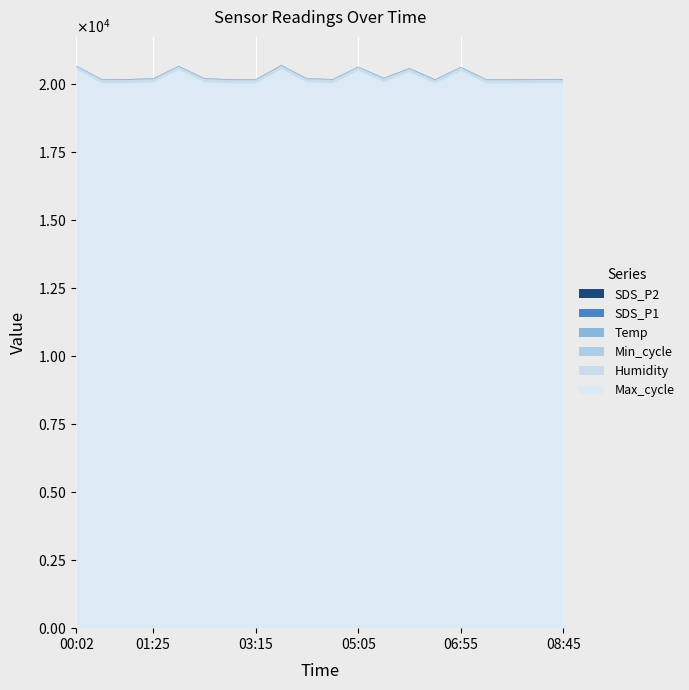

Reading left to right, what are all the values shown in this chart?

SDS_P1: 2.9	5.2	7.7	6.5	4.0	5.4	7.3	6.2	8.4	5.8	6.1	5.6	7.1	8.1	7.5	6.2	5.2	6.2	4.8	5.5
SDS_P2: 1.6	2.1	2.9	2.7	3.1	2.6	1.9	2.4	3.4	2.2	2.2	1.6	2.0	2.5	2.6	2.5	2.6	2.4	2.4	2.5
Temp: 11.9	11.9	11.9	11.9	11.9	11.8	12.0	11.9	11.6	11.9	11.9	11.9	11.9	11.7	11.9	11.9	11.8	11.9	11.8	11.9
Humidity: 99.9	99.9	99.9	99.9	99.9	99.9	99.9	99.9	99.9	99.9	99.9	99.9	99.9	99.9	99.9	99.9	99.9	99.9	99.9	99.9
Min_cycle: 28.0	28.0	28.0	28.0	28.0	28.0	28.0	28.0	28.0	28.0	28.0	28.0	28.0	28.0	28.0	28.0	28.0	28.0	28.0	28.0
Max_cycle: 20549.0	20045.0	20045.0	20072.0	20535.0	20081.0	20041.0	20041.0	20561.0	20076.0	20049.0	20507.0	20092.0	20449.0	20037.0	20495.0	20041.0	20041.0	20049.0	20052.0